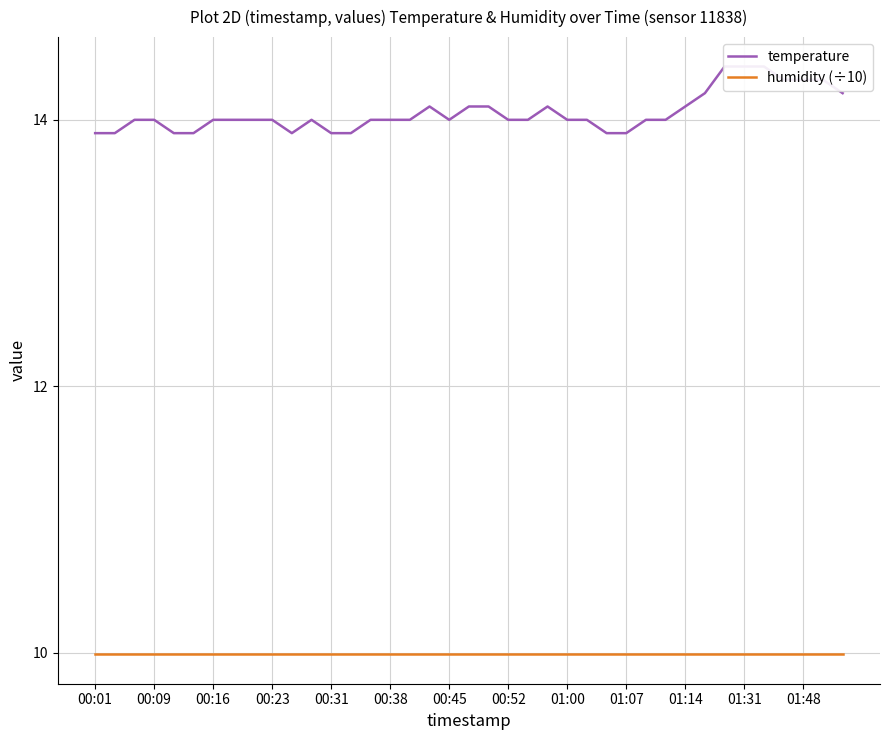

How many lines are shown in the chart?

2